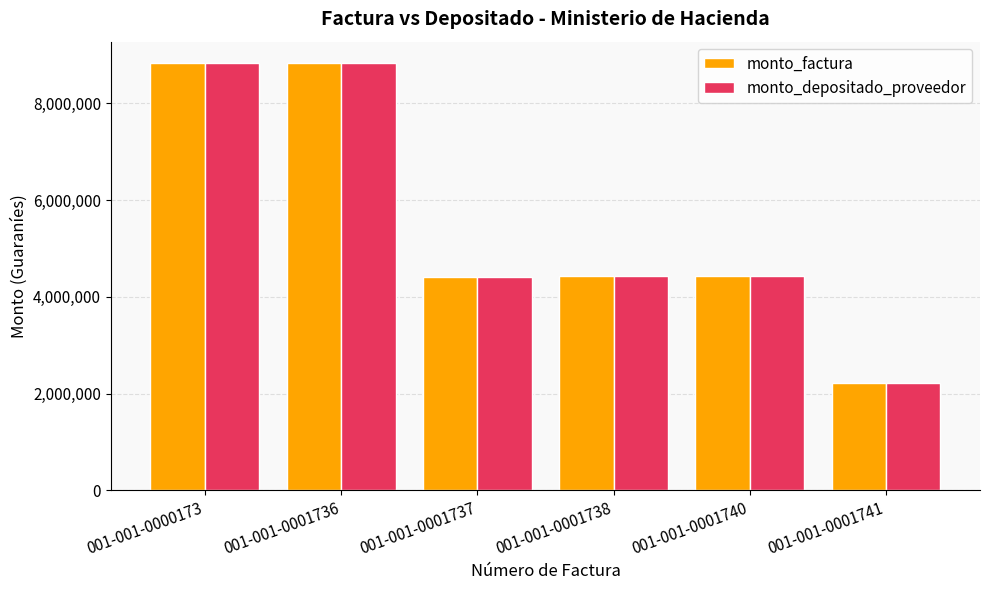

What is the difference between the maximum and minimum values in the monto_factura series?

6613284